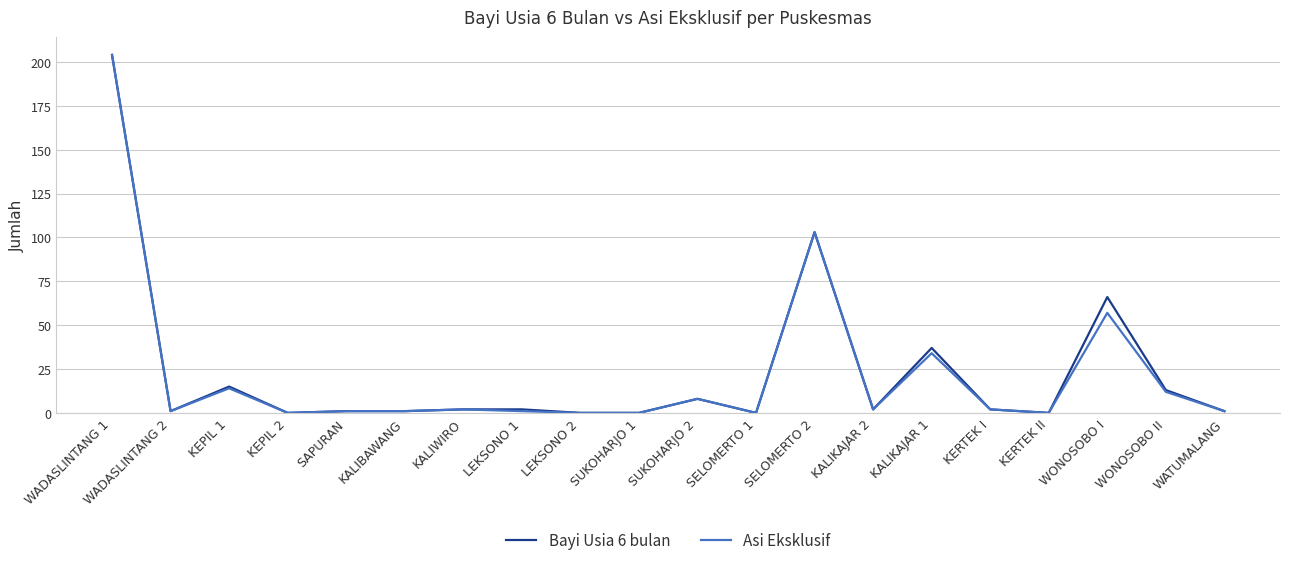

Between LEKSONO 1 and SELOMERTO 2, which series saw the biggest shift?

Asi Eksklusif